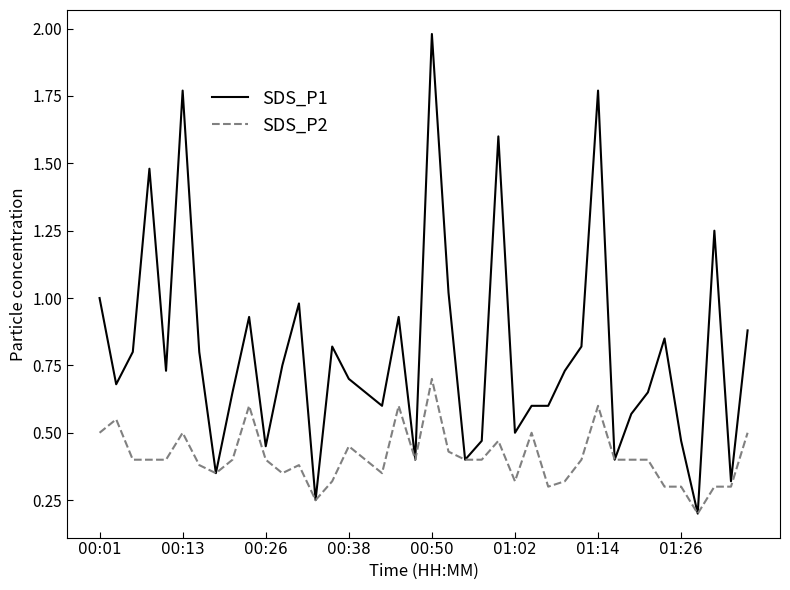

Which series has the largest range (max minus min)?

SDS_P1